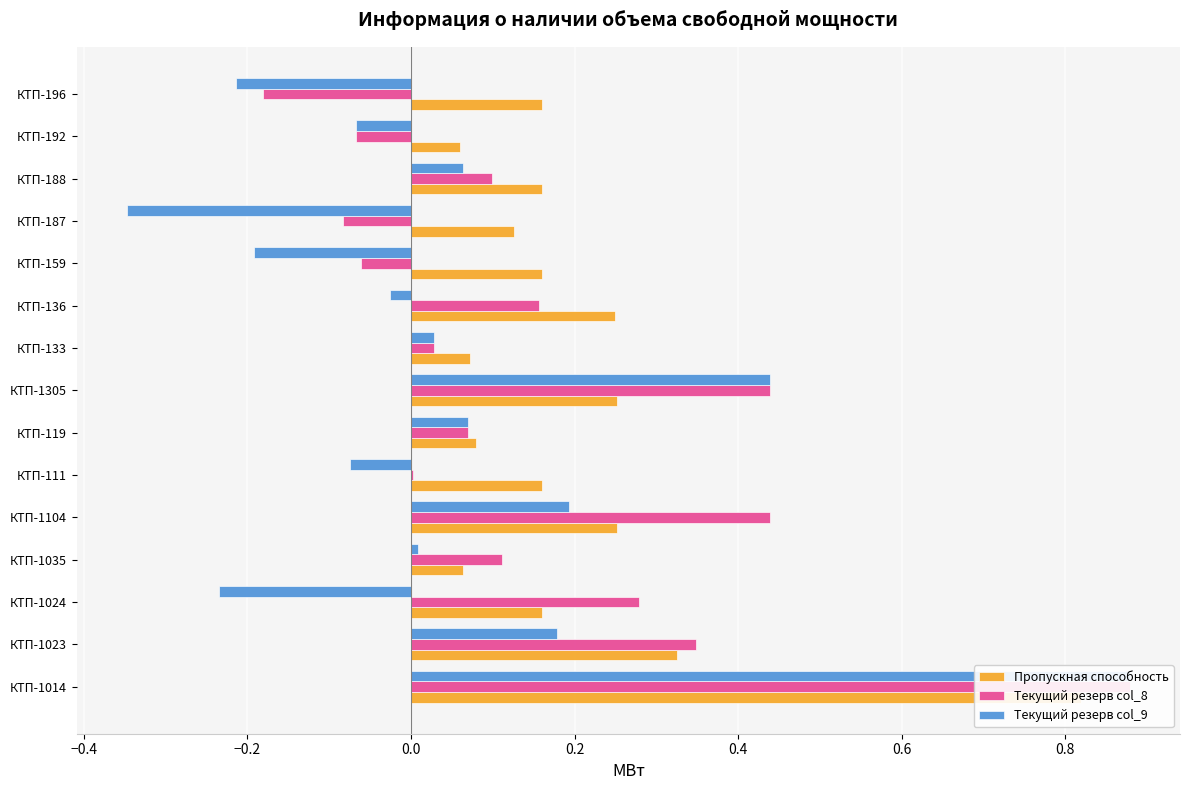

List the series in order of their overall mean, lowest first.

Текущий резерв col_9, Текущий резерв col_8, Пропускная способность